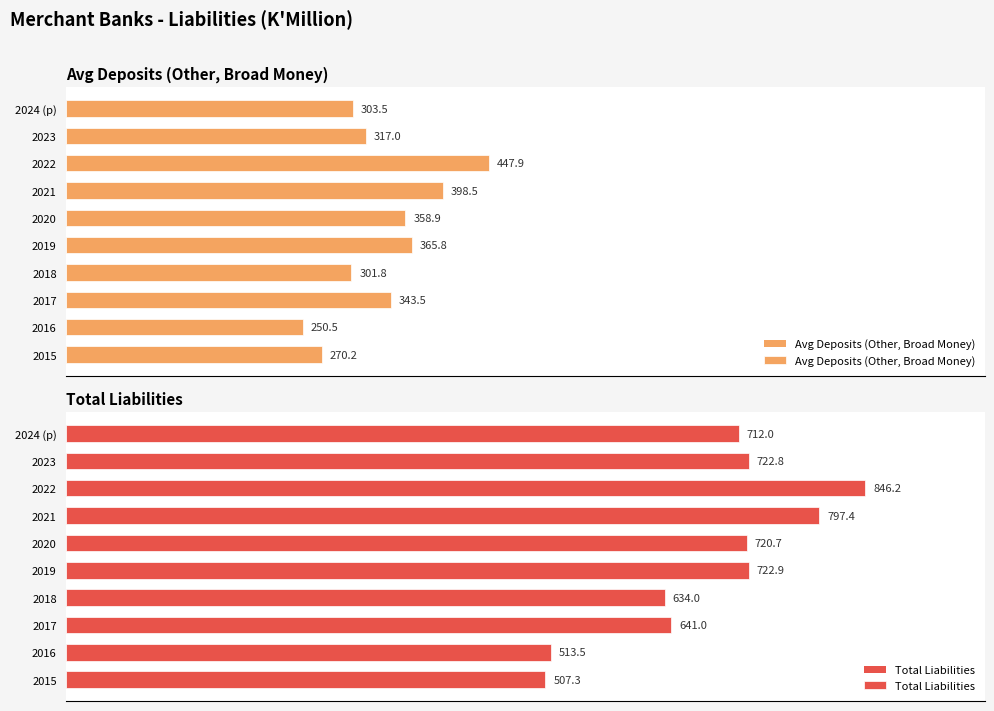

How many bars are there in total?

20